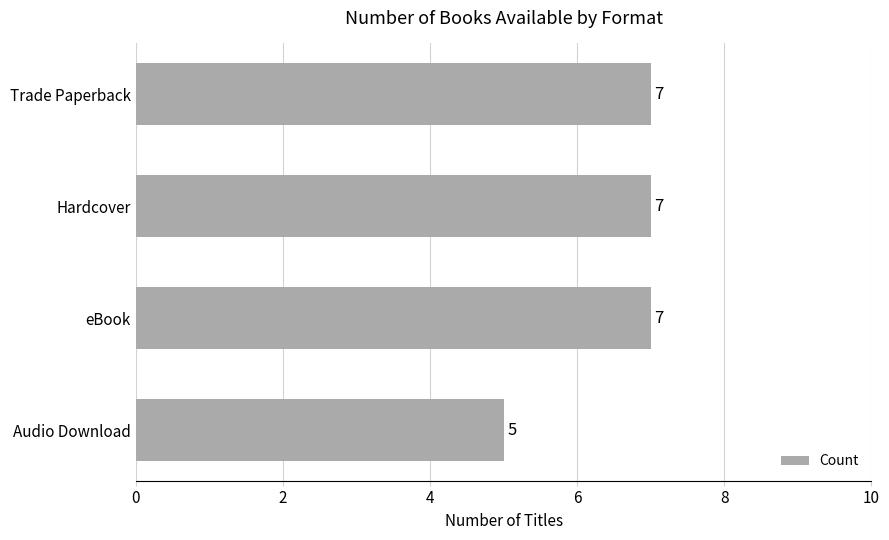

Between Audio Download and eBook, which is larger?

eBook